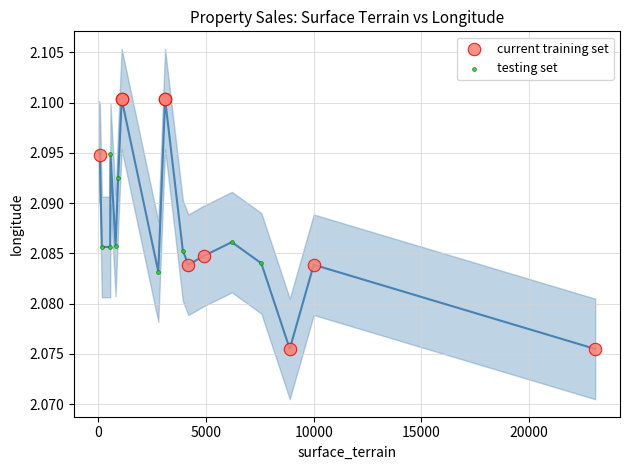

What are all the series names shown in the legend?

current training set, testing set